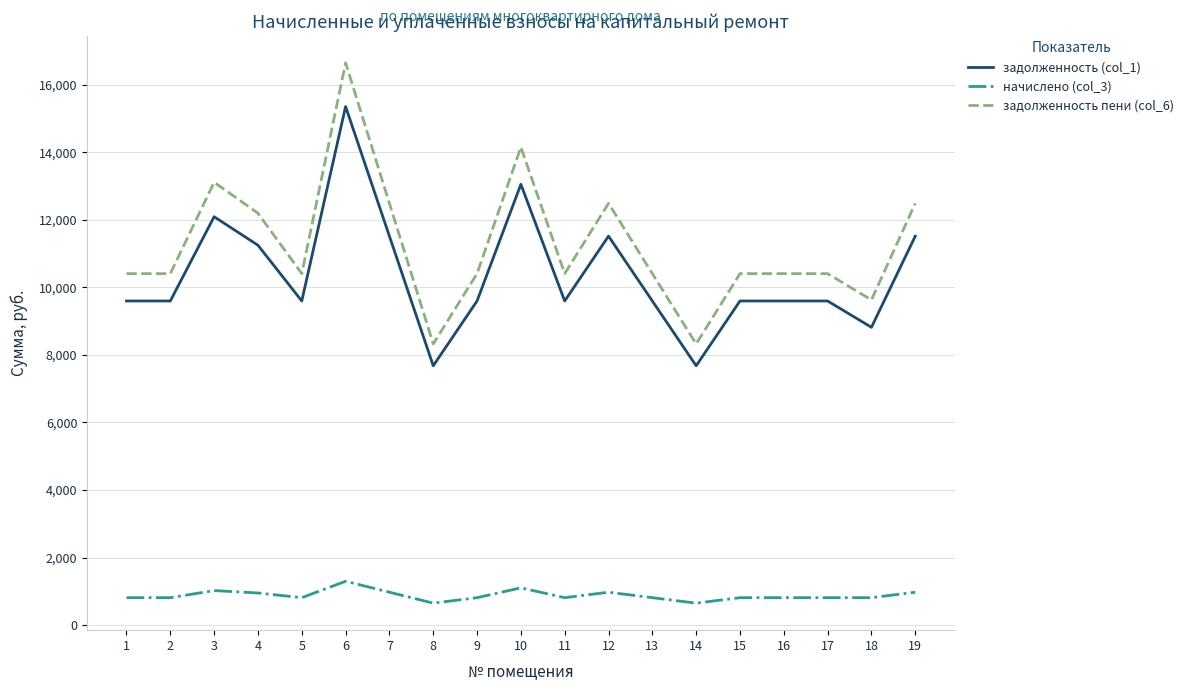

What is the sum of all задолженность (col_1) values?

196903.2